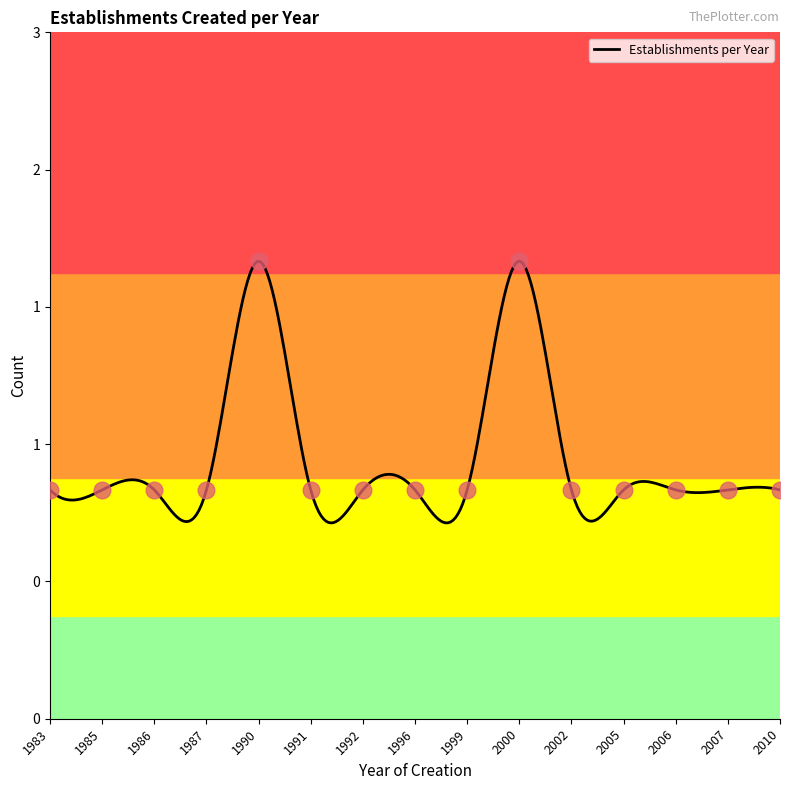

Which label corresponds to the largest value in the chart?

1990